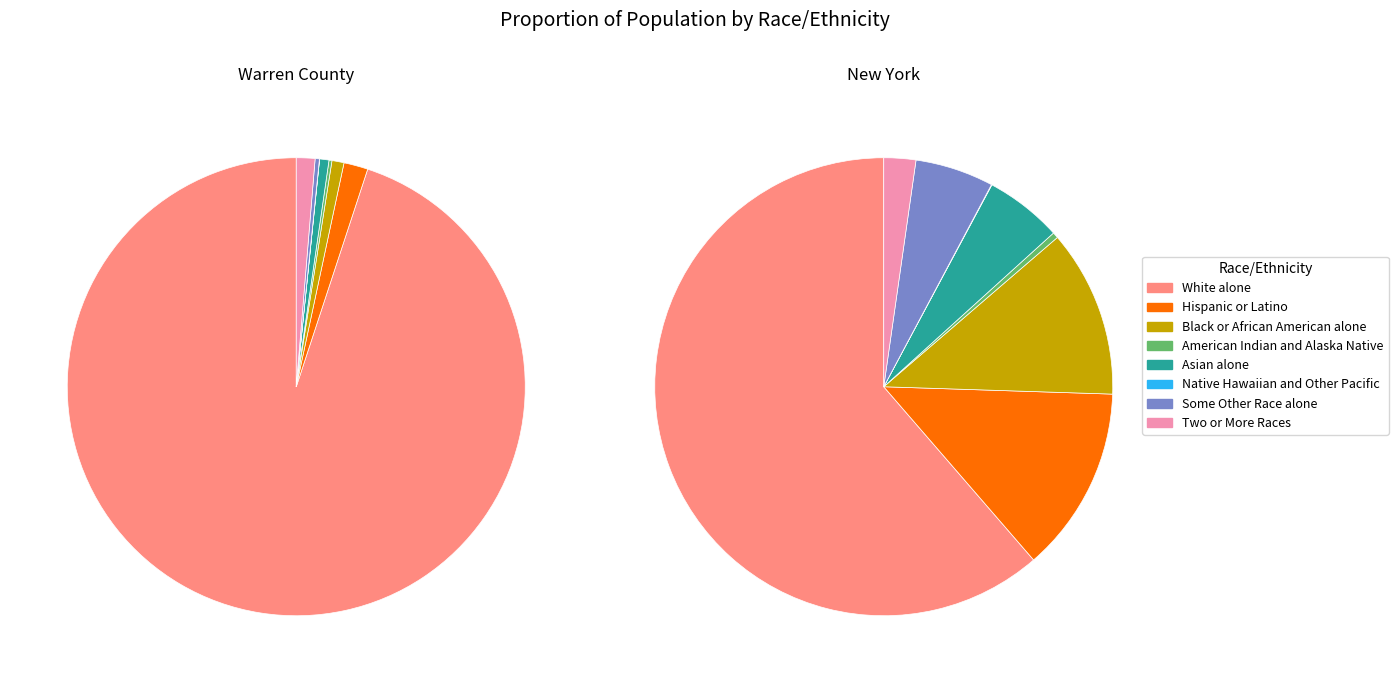

What is the smallest slice in the pie chart?

Native Hawaiian and Other Pacific